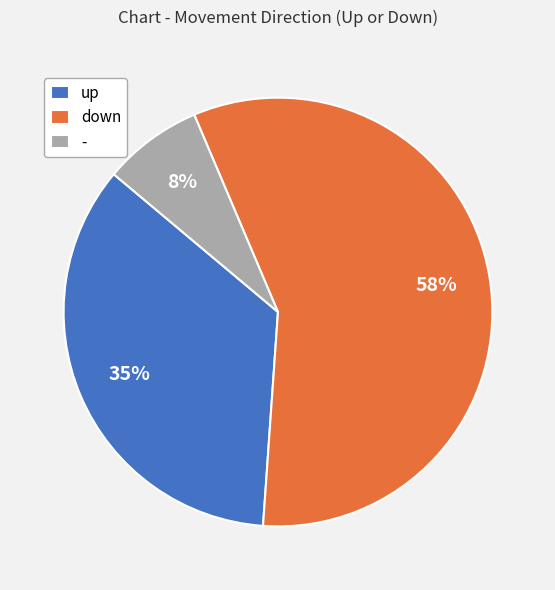

What is the ratio of the value at up to the value at down?

0.6